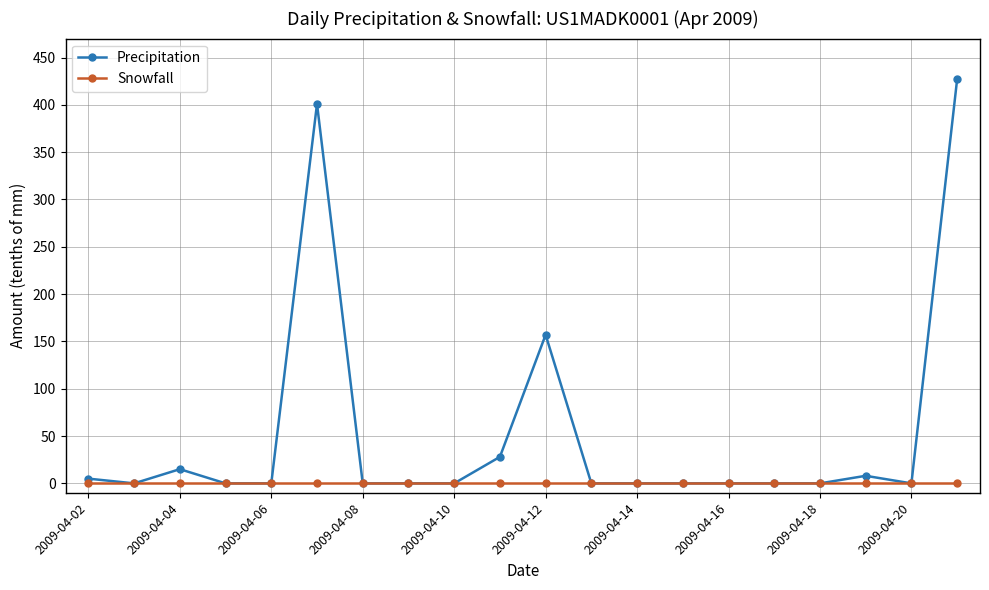

Which series has the widest spread of values?

Precipitation